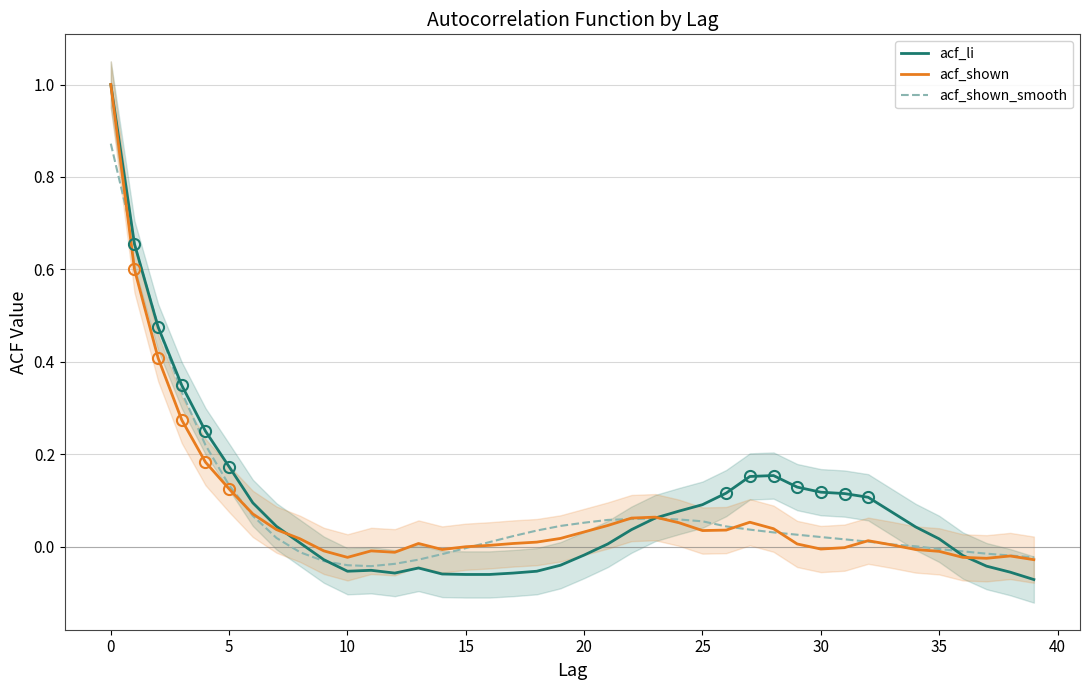

What is the label of the 6th point from the right?

34